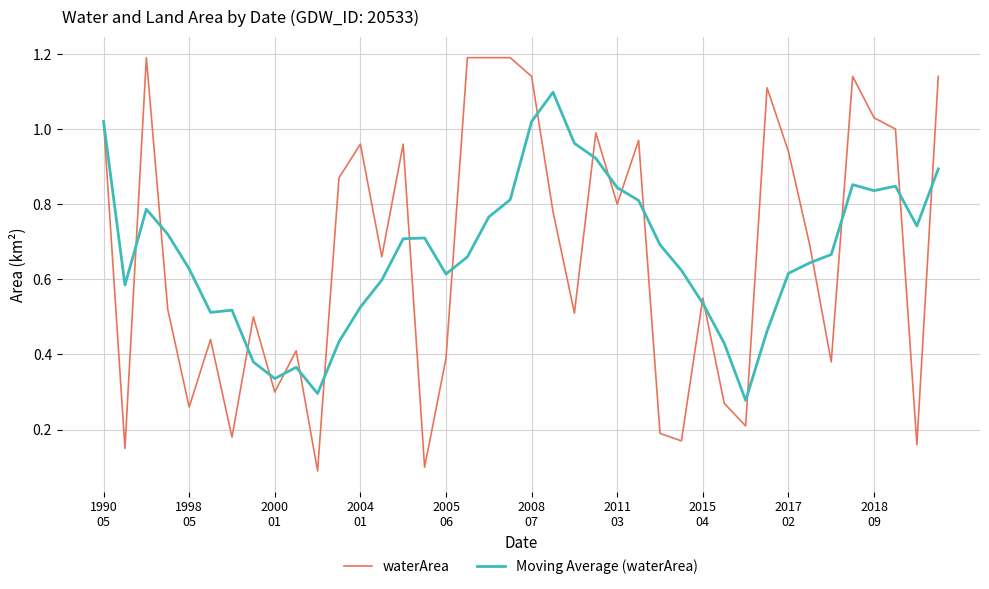

What is the maximum value for waterArea?

1.2